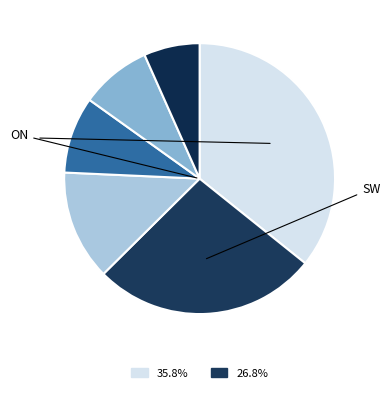

Which category has the biggest portion of the pie?

ON